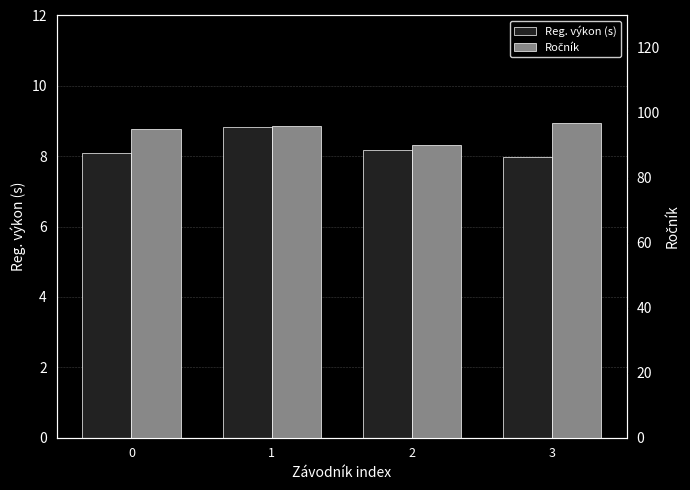

What is the sum of all Ročník values?

378.0